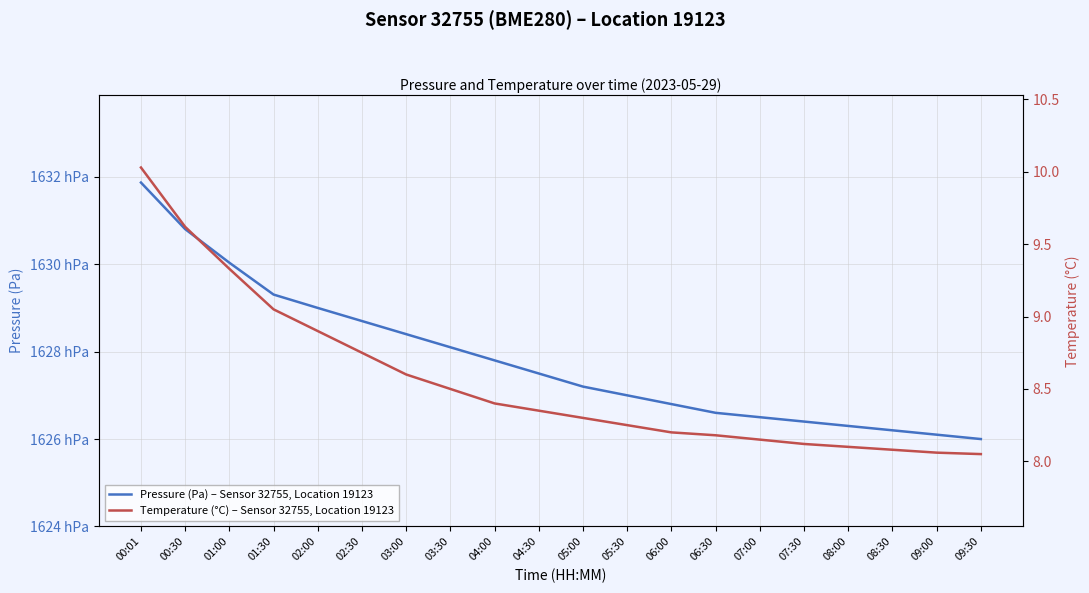

The value of Temperature (°C) – Sensor 32755, Location 19123 at 05:00 is 5.0. True or false?

False